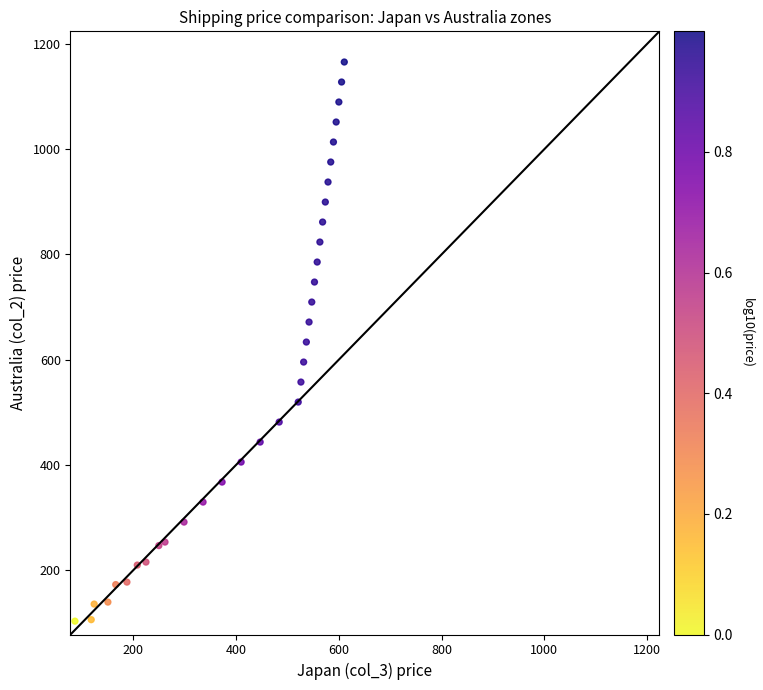

What is the range of X values (max minus min)?

524.0